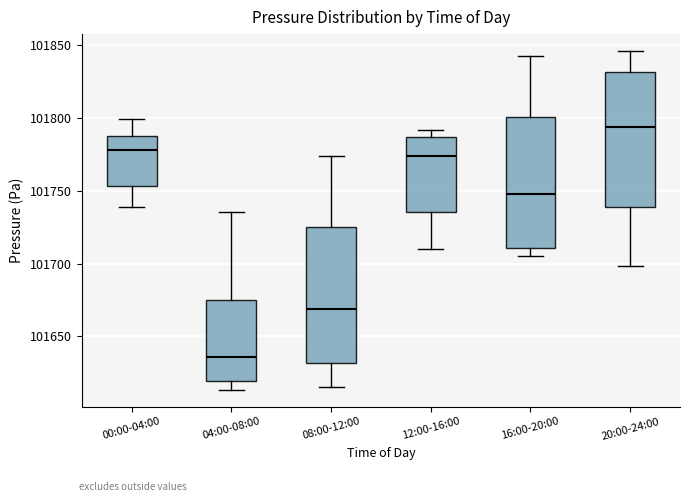

Reading left to right, read every box against the y-axis: the position of its median line, the range the box covers, and the ends of its whiskers. The values are not printed on the chart, so give them approximately, as read against the axis.

00:00-04:00: median 101780, box 101755 to 101790, whiskers 101740 to 101800
04:00-08:00: median 101635, box 101620 to 101675, whiskers 101615 to 101735
08:00-12:00: median 101670, box 101630 to 101725, whiskers 101615 to 101775
12:00-16:00: median 101775, box 101735 to 101785, whiskers 101710 to 101790
16:00-20:00: median 101750, box 101710 to 101800, whiskers 101705 to 101845
20:00-24:00: median 101795, box 101740 to 101830, whiskers 101700 to 101845